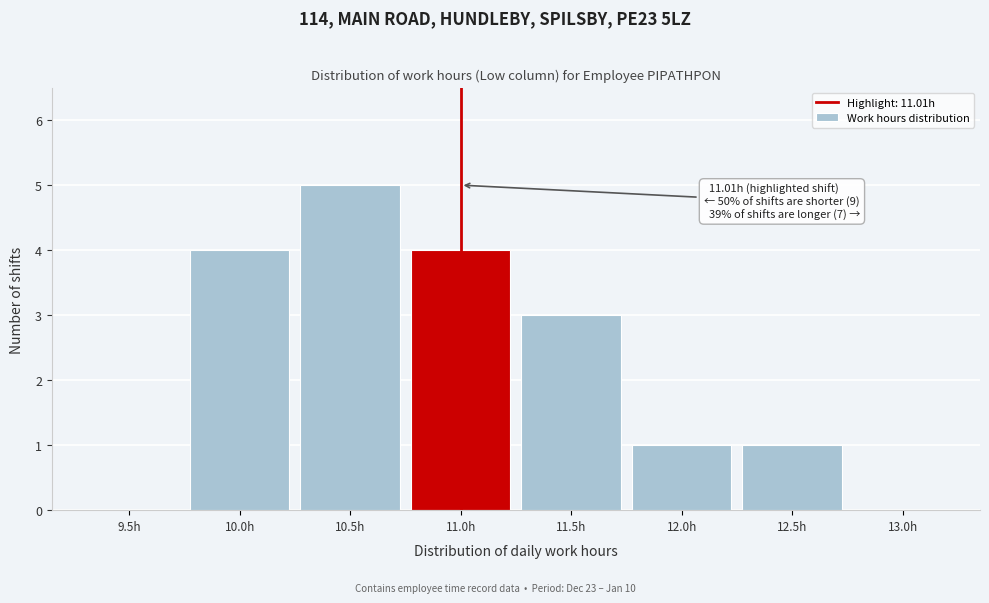

Reading right to left, what are all the values shown in this chart?

13.0h=0	12.5h=1	12.0h=1	11.5h=3	11.0h=4	10.5h=5	10.0h=4	9.5h=0